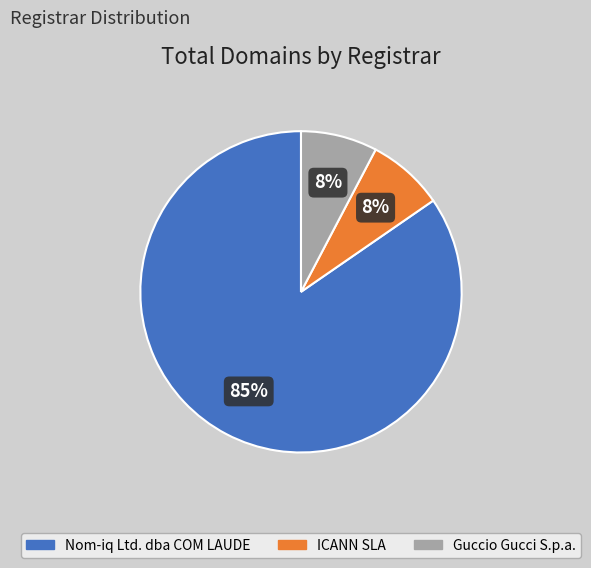

What percentage is the Guccio Gucci S.p.a. slice, to the nearest percent?

8%